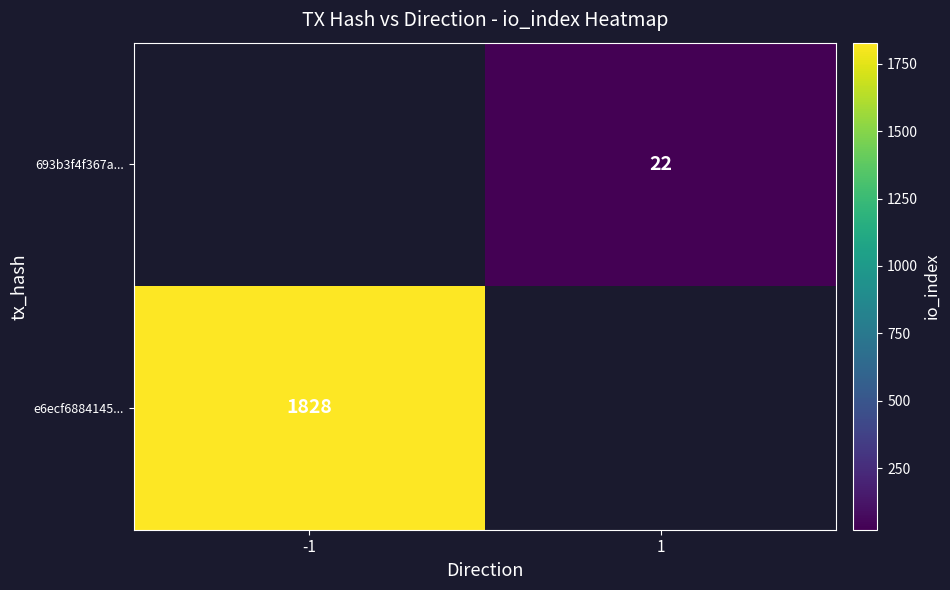

What is the greatest value displayed?

1828.0